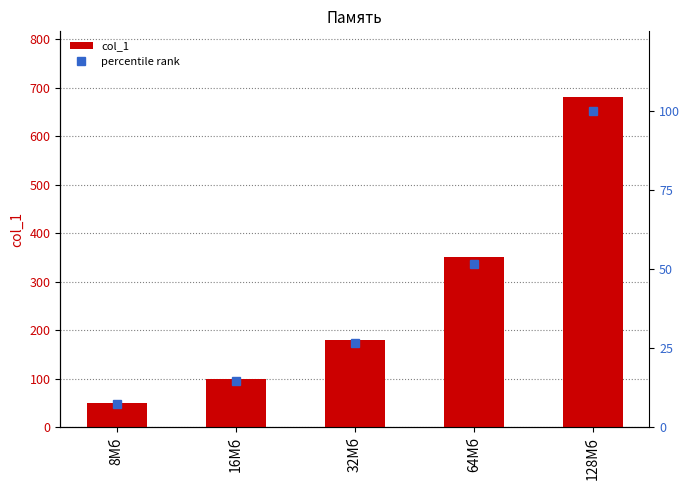

What is the average value of the percentile rank series?

40.0